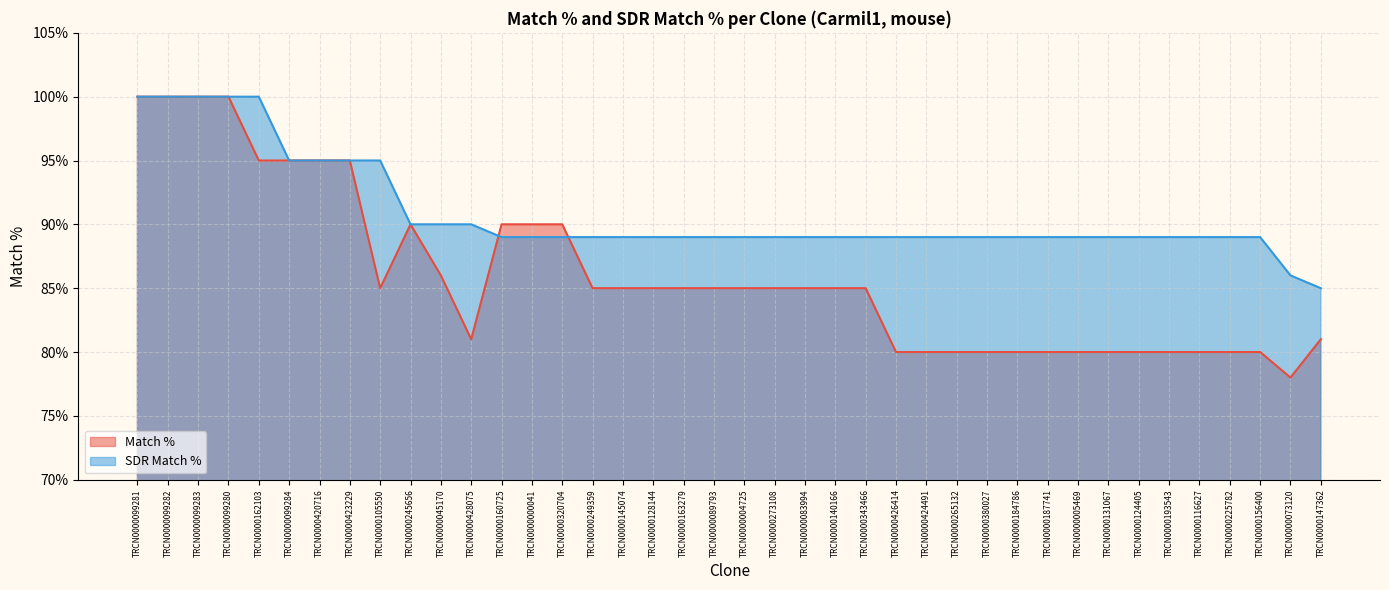

Rank the series by their maximum value, from lowest to highest.

Match %, SDR Match %